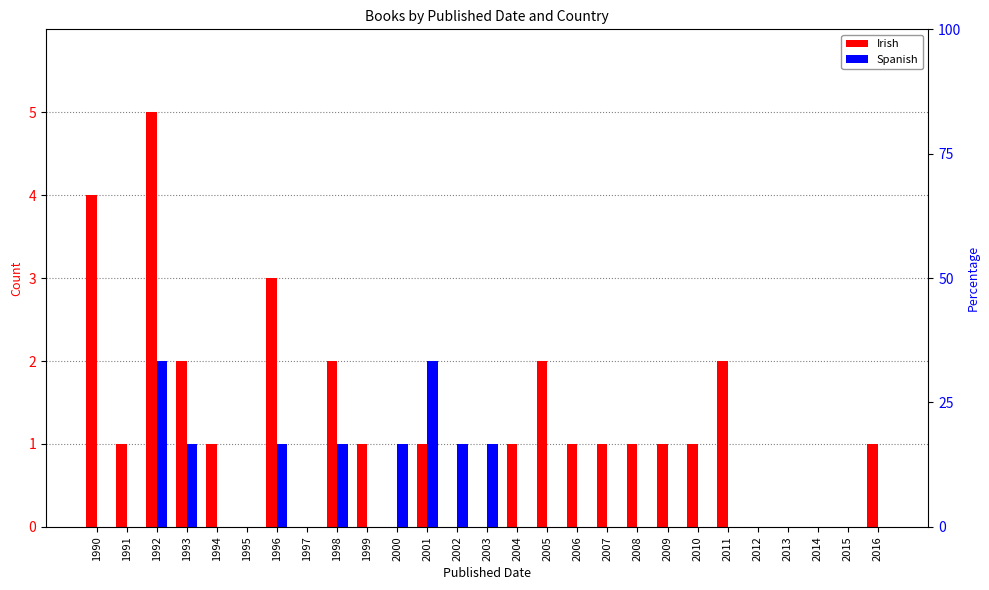

List the series in order of their peak value, lowest first.

Spanish, Irish